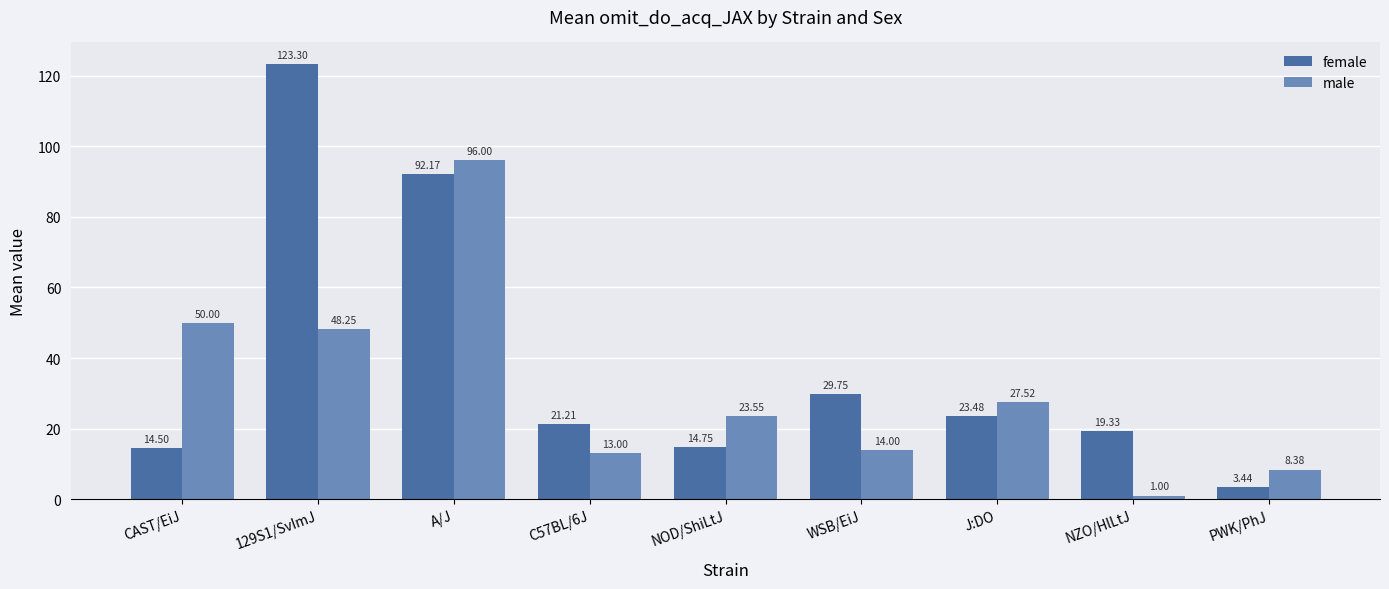

What is the minimum value shown in the chart?

1.0